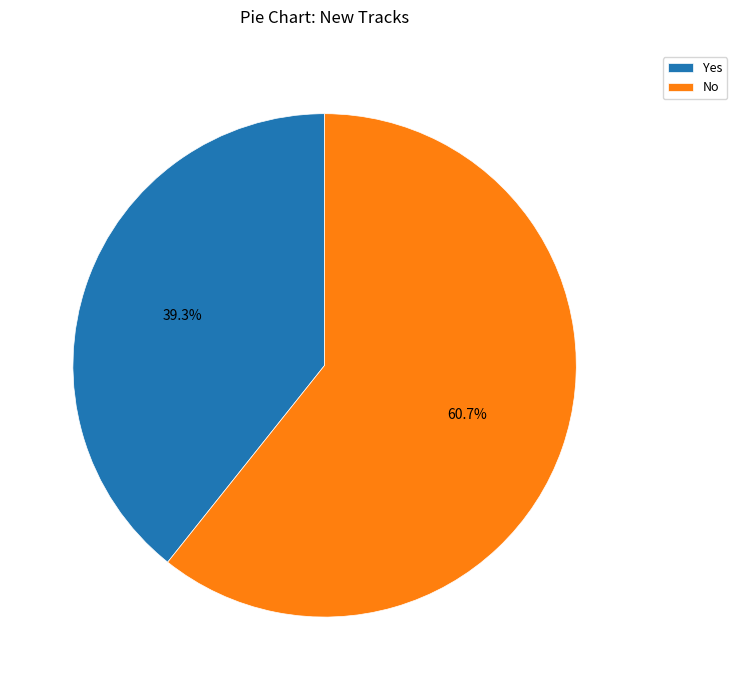

The No slice represents 74% of the pie. True or false?

False